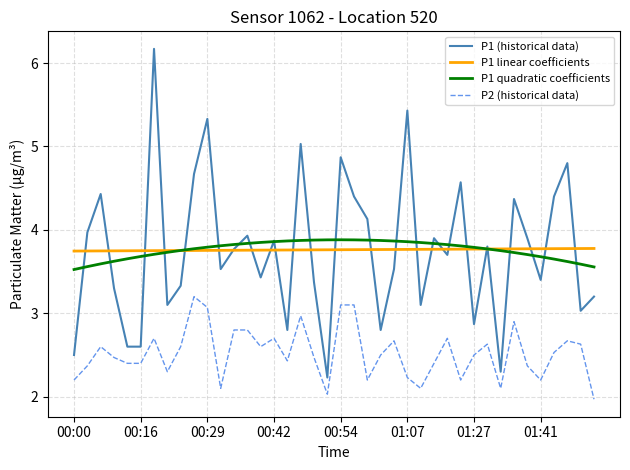

What is the highest value of the P1 (historical data) series?

6.2